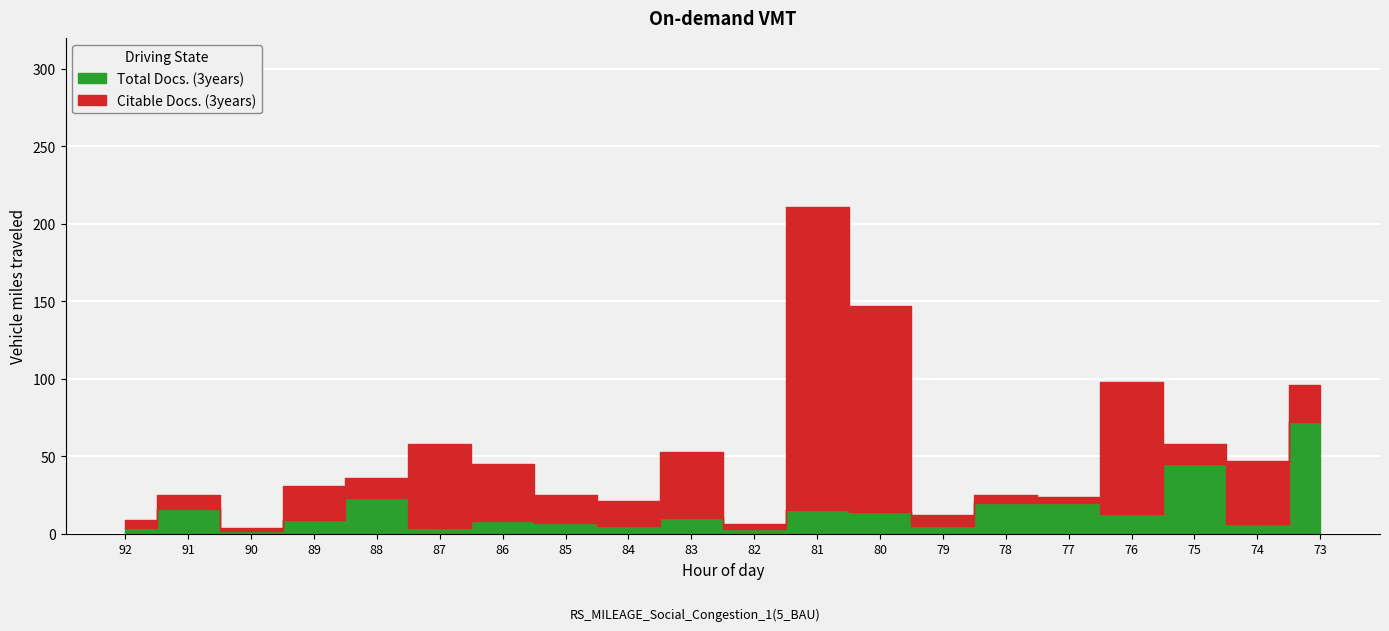

Reading right to left, what are all the values shown in this chart?

73=72	74=6	75=45	76=13	77=20	78=20	79=5	80=14	81=15	82=3	83=10	84=5	85=7	86=8	87=4	88=23	89=9	90=2	91=16	92=4